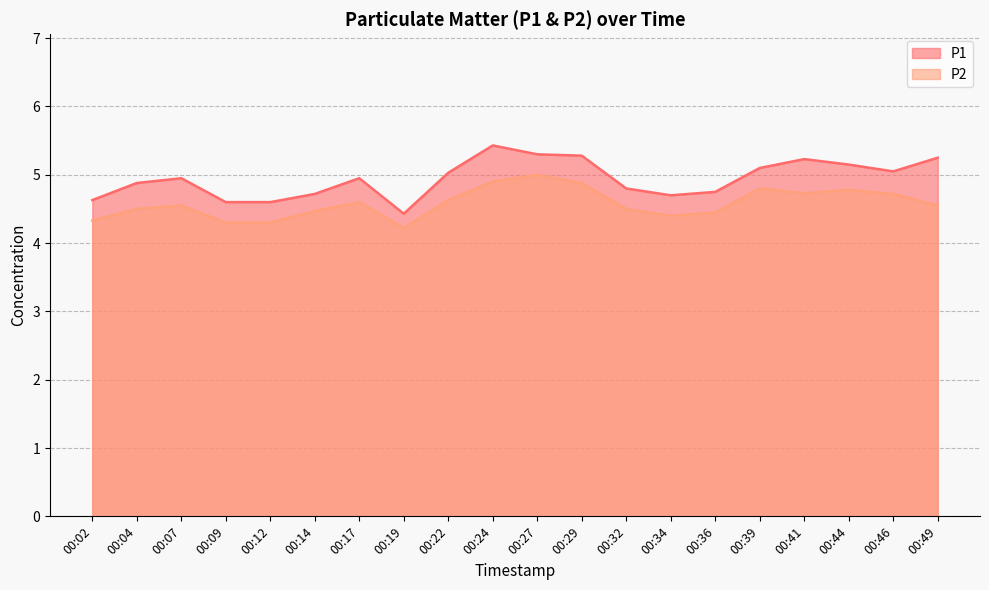

What is the difference between the maximum and minimum values in the P2 series?

0.8